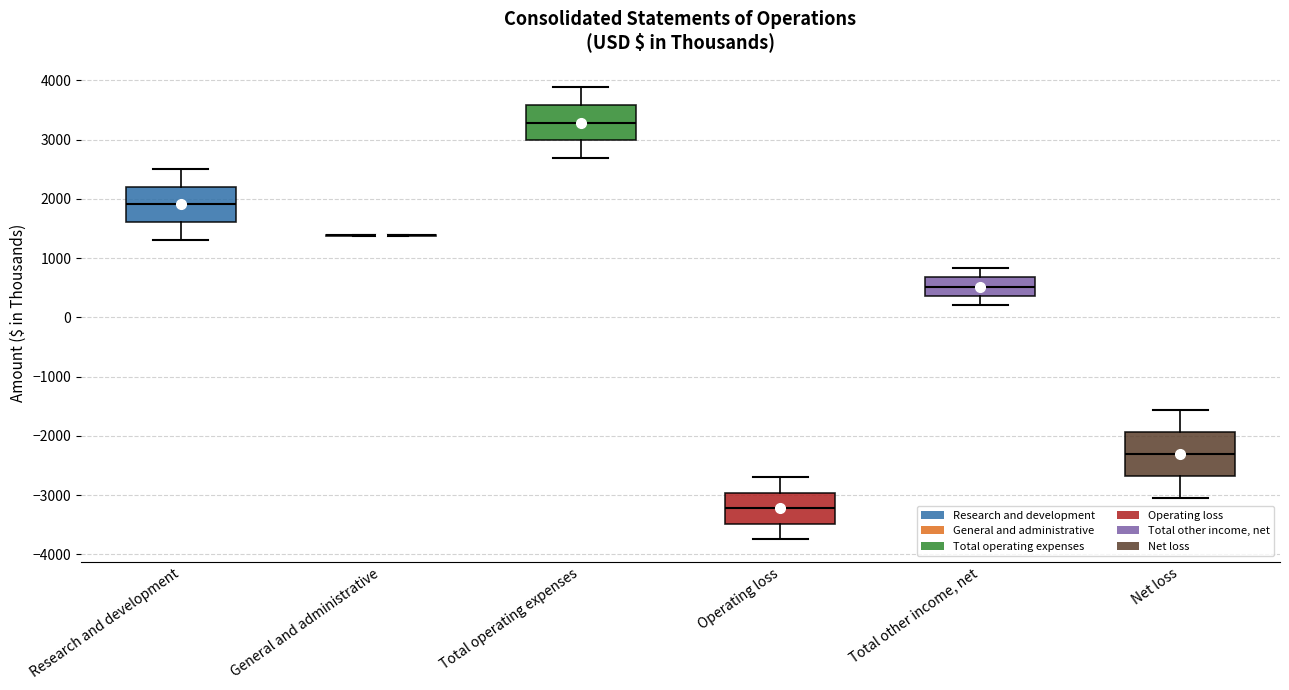

Reading left to right, transcribe this box plot: for each box, give where its median line is, the range the box spans, and where its two whiskers end, as read against the y-axis. The values are not printed on the chart, so give them approximately, as read against the axis.

Research and development: median 1900, box 1600 to 2200, whiskers 1300 to 2500
General and administrative: box collapsed to a line at 1400, whiskers 1400 to 1400
Total operating expenses: median 3300, box 3000 to 3600, whiskers 2700 to 3900
Operating loss: median -3200, box -3500 to -3000, whiskers -3700 to -2700
Total other income, net: median 500, box 400 to 700, whiskers 200 to 800
Net loss: median -2300, box -2700 to -1900, whiskers -3000 to -1600